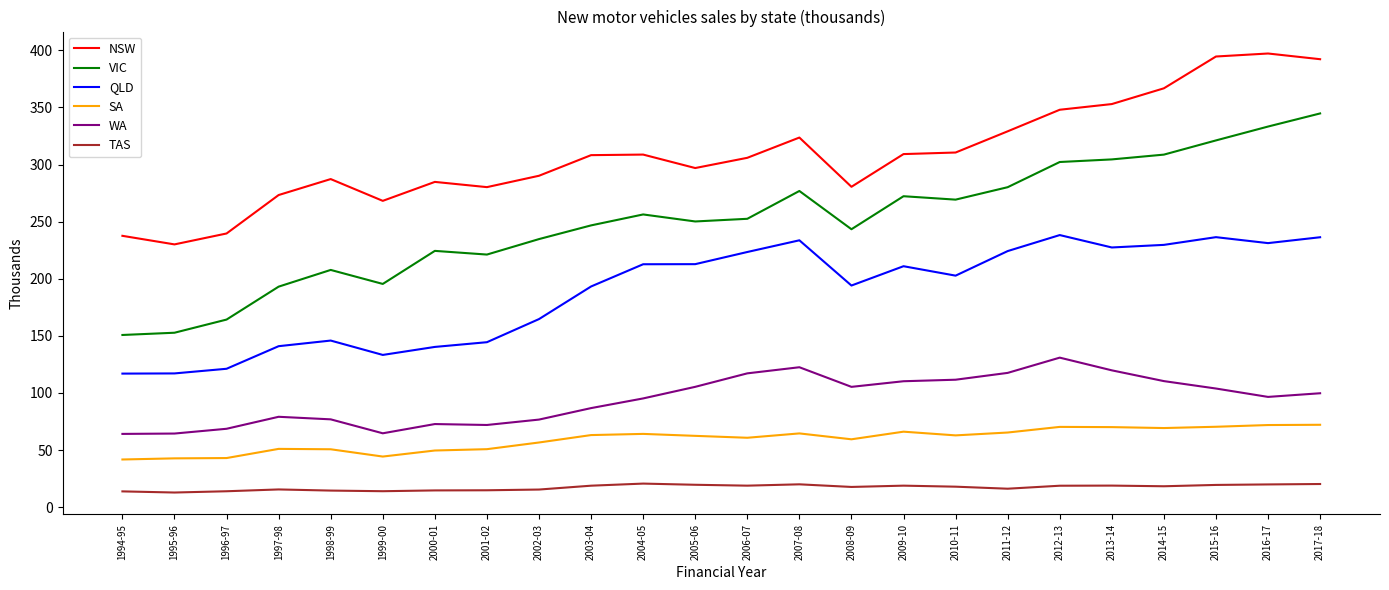

True or false: QLD and SA intersect in this chart.

False